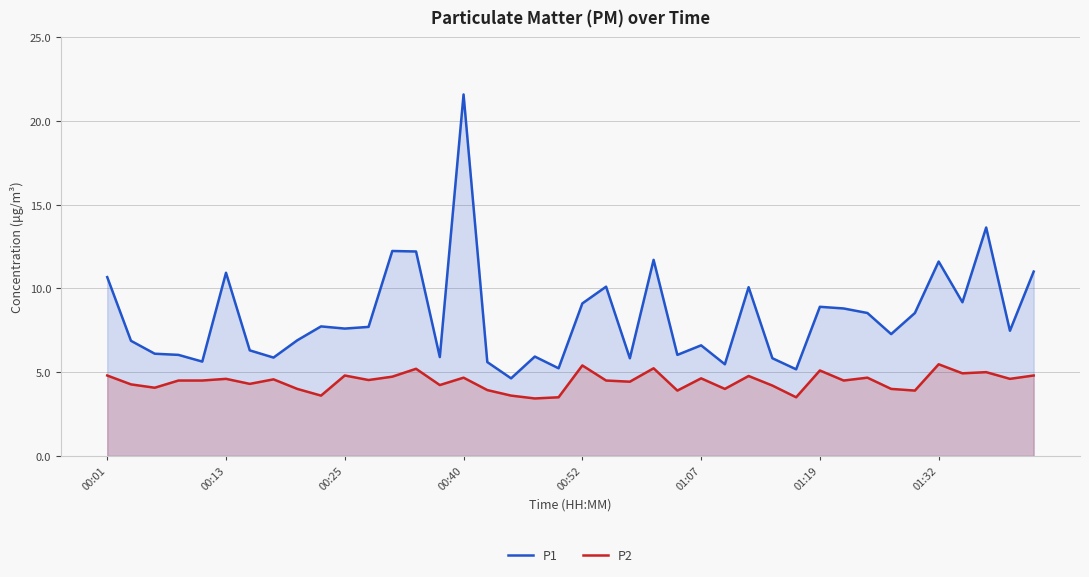

True or false: P1 and P2 cross at least once.

False